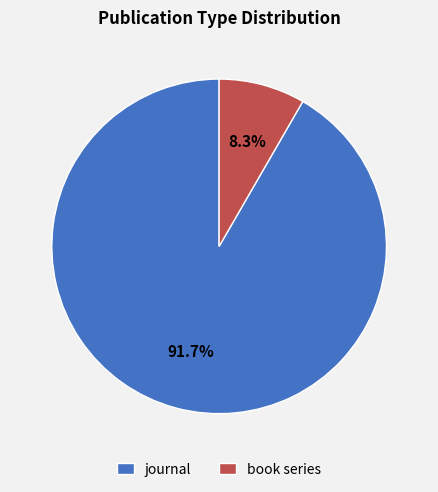

Between book series and journal, which is larger?

journal